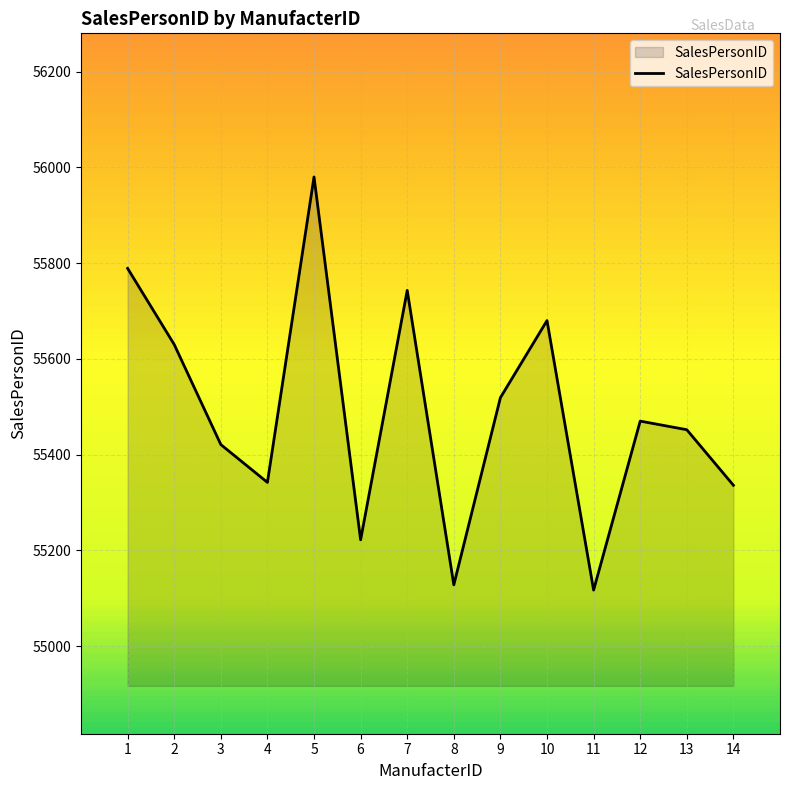

What is the change in value from 4 to 12?

+128